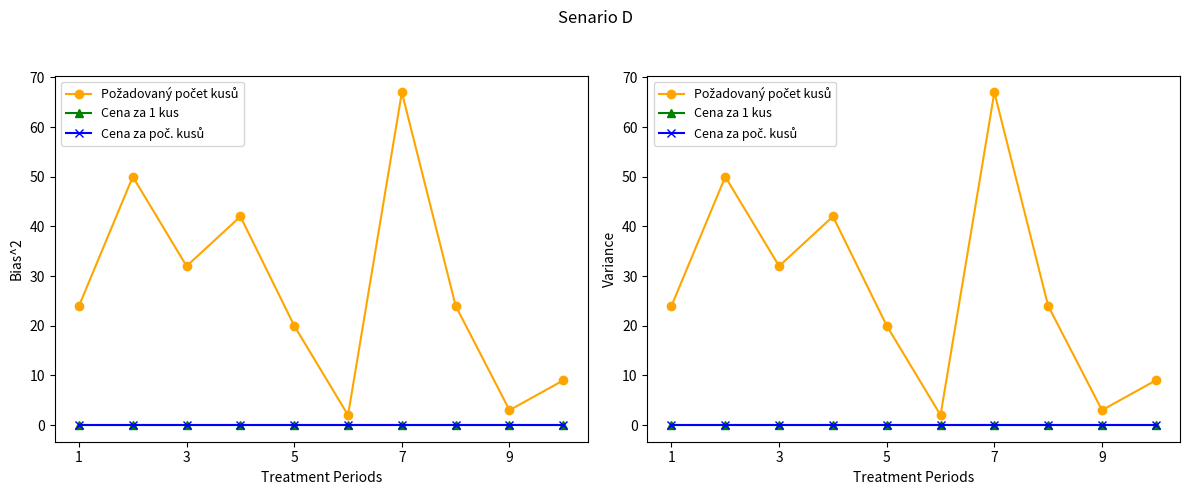

How many lines are shown in the chart?

3